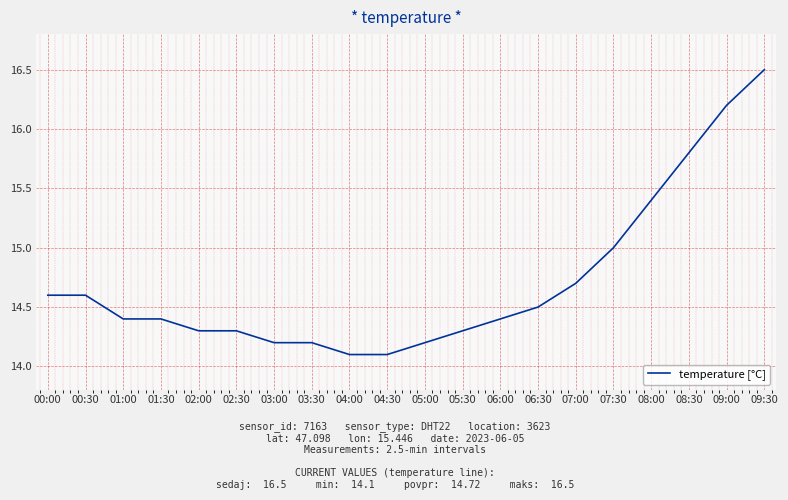

What value does the data have at 05:00?

14.2